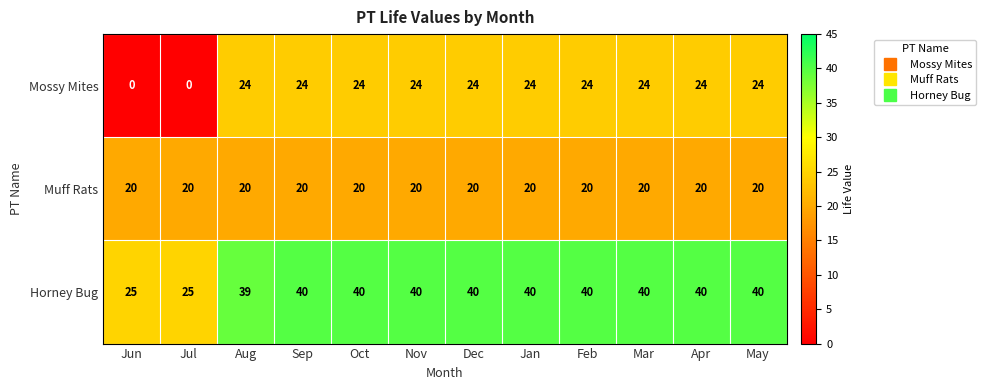

Rank the series by their maximum value, from highest to lowest.

Horney Bug, Mossy Mites, Muff Rats